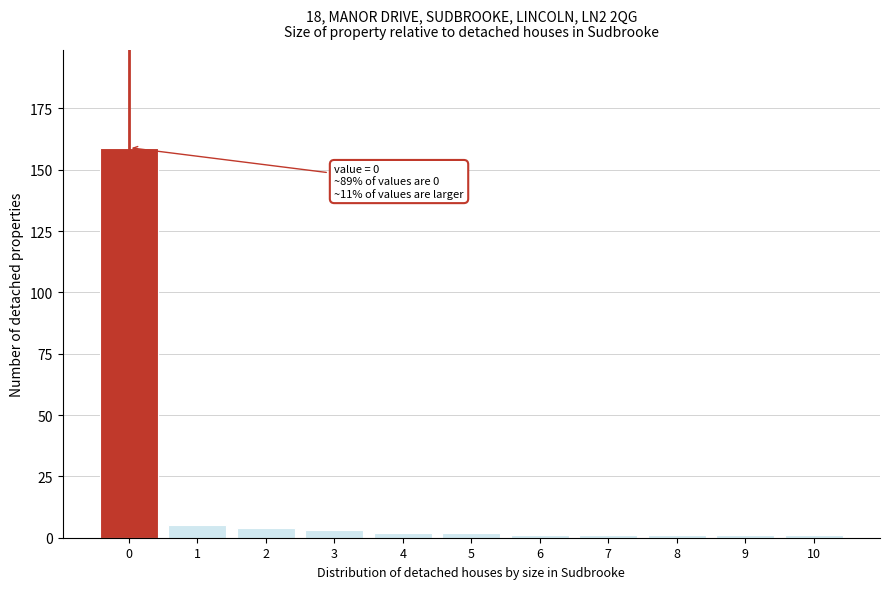

Reading right to left, list all the values displayed in this chart.

10=1	9=1	8=1	7=1	6=1	5=2	4=2	3=3	2=4	1=5	0=159